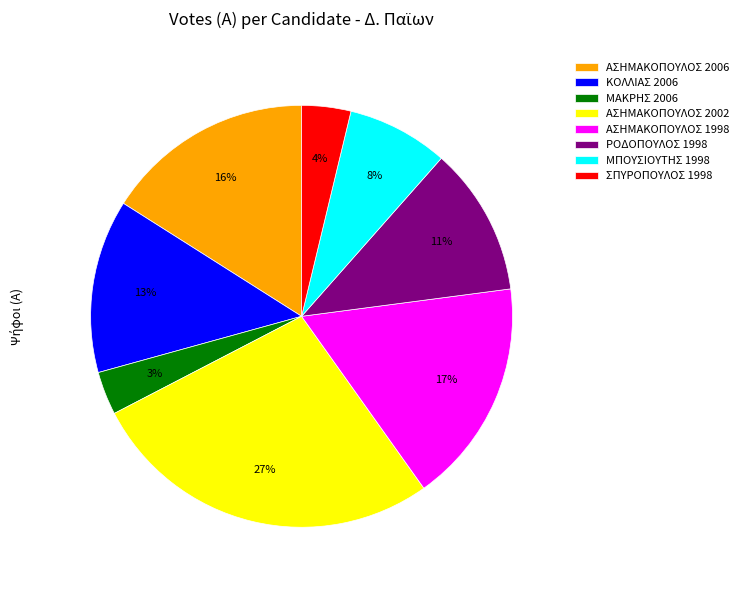

The ΣΠΥΡΟΠΟΥΛΟΣ 1998 slice represents 4% of the pie. True or false?

True